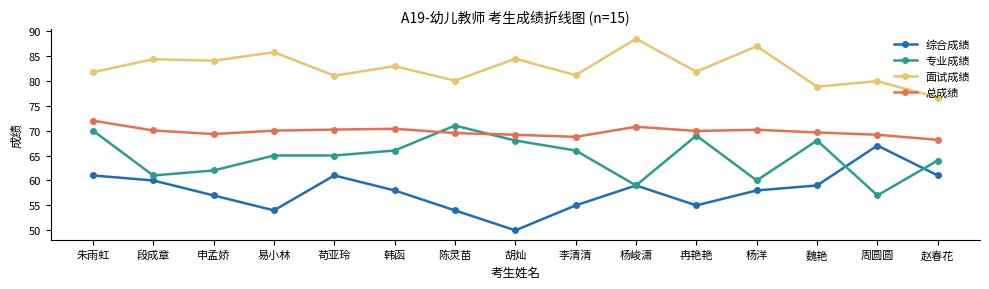

True or false: 专业成绩 has a value of 57.0 at 周圆圆.

True